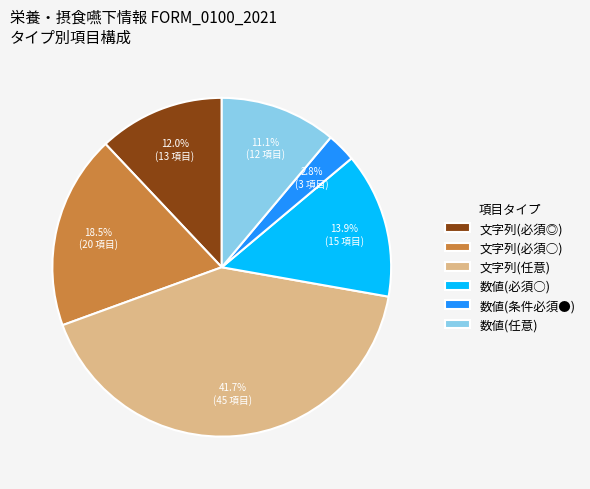

Rank the categories by value from lowest to highest.

数値(条件必須●), 数値(任意), 文字列(必須◎), 数値(必須○), 文字列(必須○), 文字列(任意)